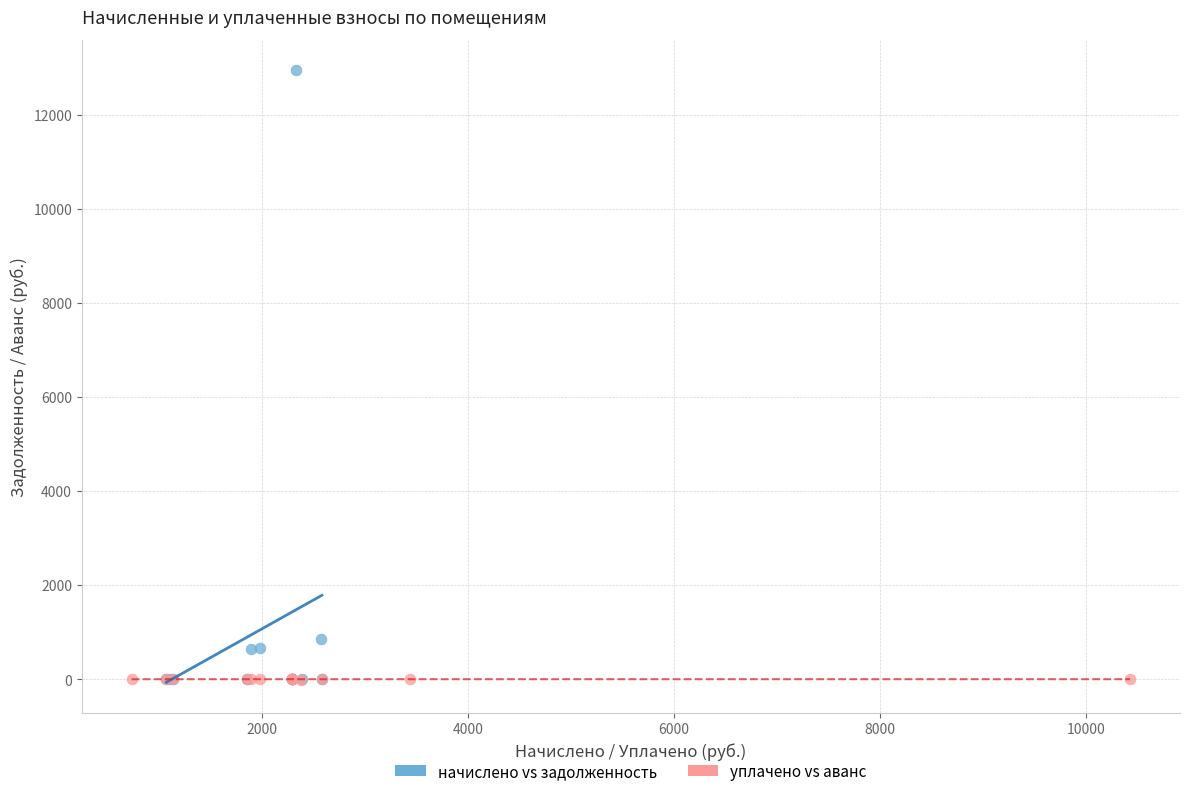

Which series contains the highest Y value?

начислено vs задолженность